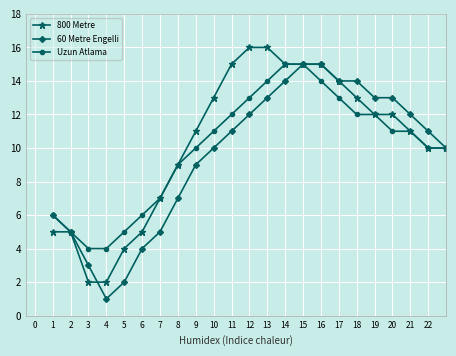

What is the maximum value shown in the chart?

16